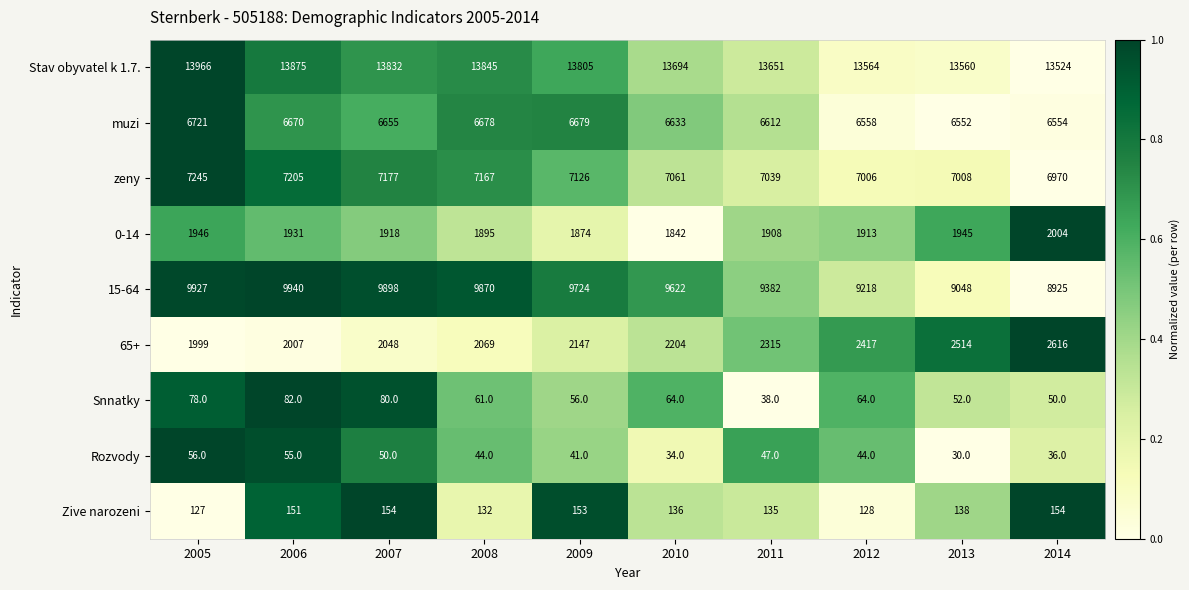

Which series changed the most between 2005 and 2013?

15-64